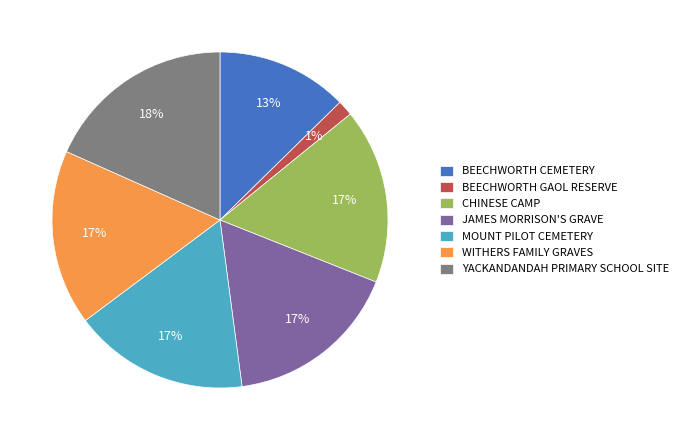

True or false: JAMES MORRISON'S GRAVE accounts for 17% of the total.

True